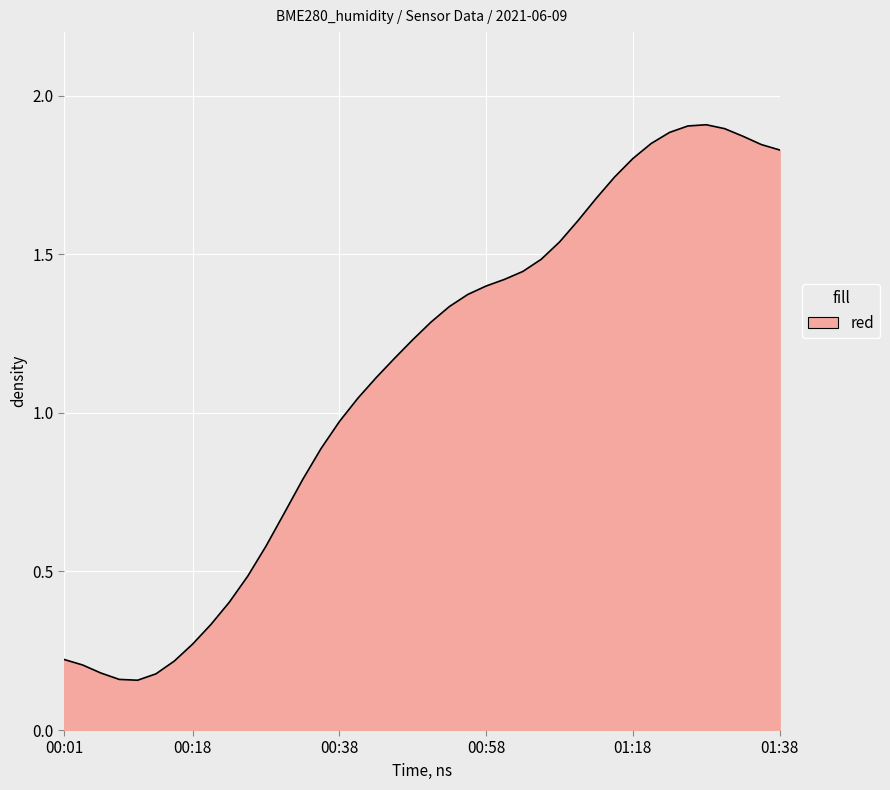

Rank the categories by value from highest to lowest.

2021/06/09 01:28:57, 2021/06/09 01:26:24, 2021/06/09 01:31:24, 2021/06/09 01:23:53, 2021/06/09 01:33:50, 2021/06/09 01:21:24, 2021/06/09 01:36:18, 2021/06/09 01:38:50, 2021/06/09 01:18:52, 2021/06/09 01:16:20, 2021/06/09 01:13:53, 2021/06/09 01:11:24, 2021/06/09 01:08:52, 2021/06/09 01:06:17, 2021/06/09 01:03:46, 2021/06/09 01:01:17, 2021/06/09 00:58:48, 2021/06/09 00:56:21, 2021/06/09 00:53:50, 2021/06/09 00:51:13, 2021/06/09 00:48:39, 2021/06/09 00:46:06, 2021/06/09 00:43:34, 2021/06/09 00:41:01, 2021/06/09 00:38:33, 2021/06/09 00:36:05, 2021/06/09 00:33:36, 2021/06/09 00:31:09, 2021/06/09 00:28:38, 2021/06/09 00:26:09, 2021/06/09 00:23:34, 2021/06/09 00:21:08, 2021/06/09 00:18:42, 2021/06/09 00:01:27, 2021/06/09 00:16:15, 2021/06/09 00:03:52, 2021/06/09 00:06:18, 2021/06/09 00:13:46, 2021/06/09 00:08:47, 2021/06/09 00:11:18